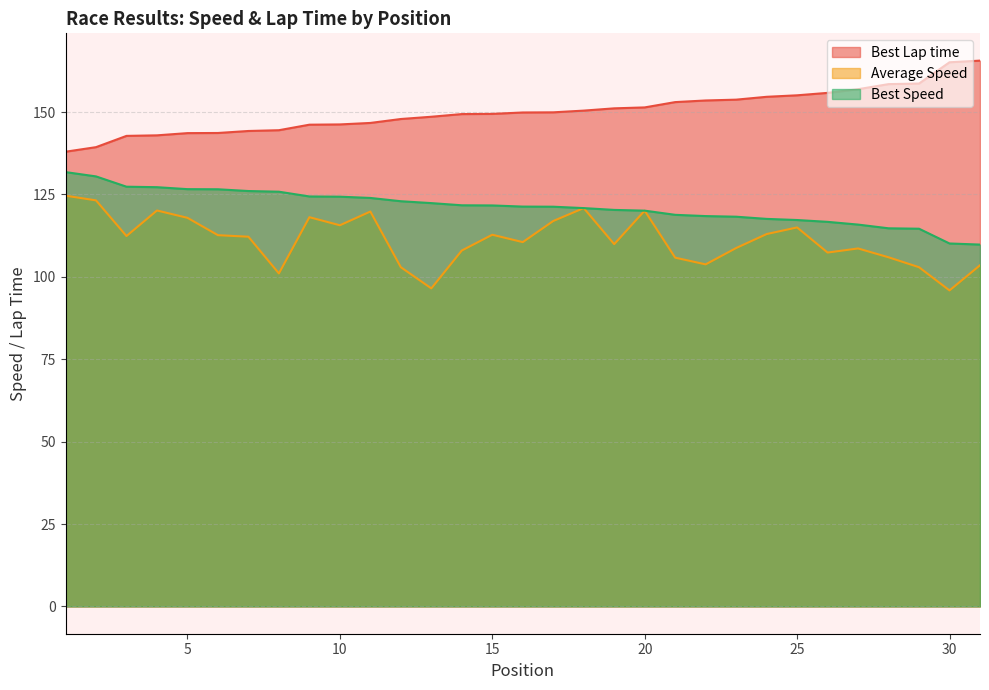

What is the sum of the Average Speed values at 9 and 8?

219.1